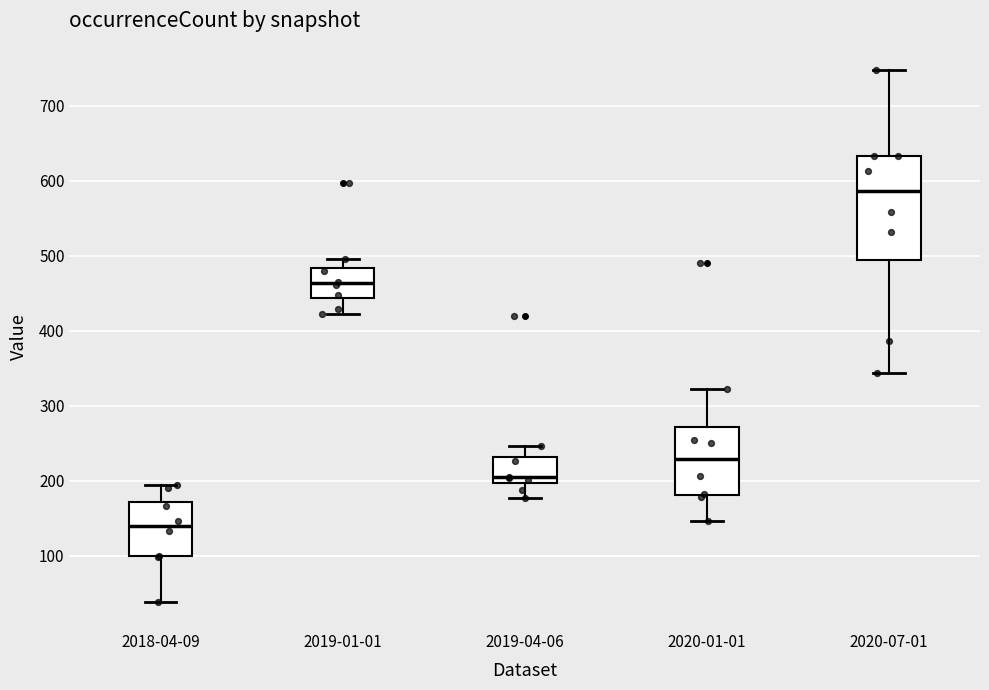

Which box is the tallest, from its lower edge to its upper edge?

2020-07-01